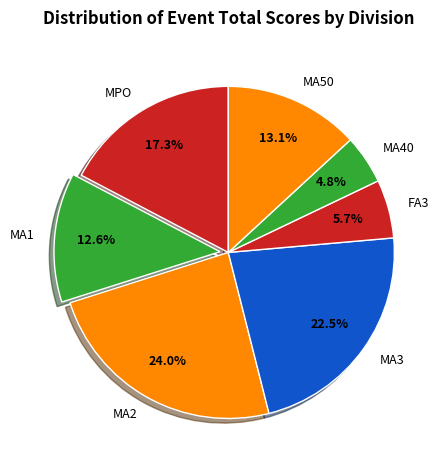

What is the ratio of the value at MA50 to the value at FA3?

2.3